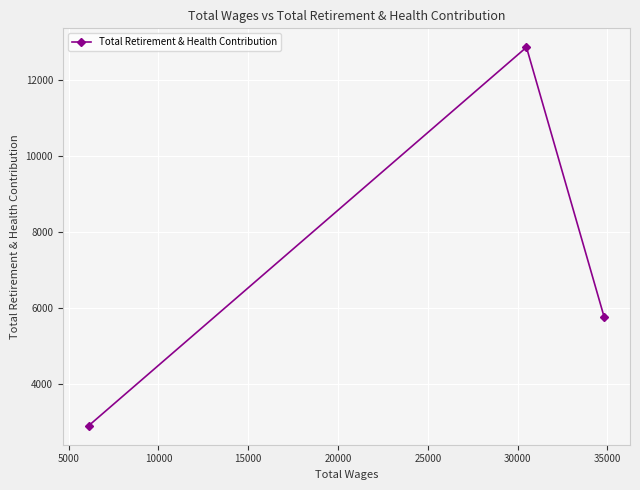

What is the smallest value displayed?

2896